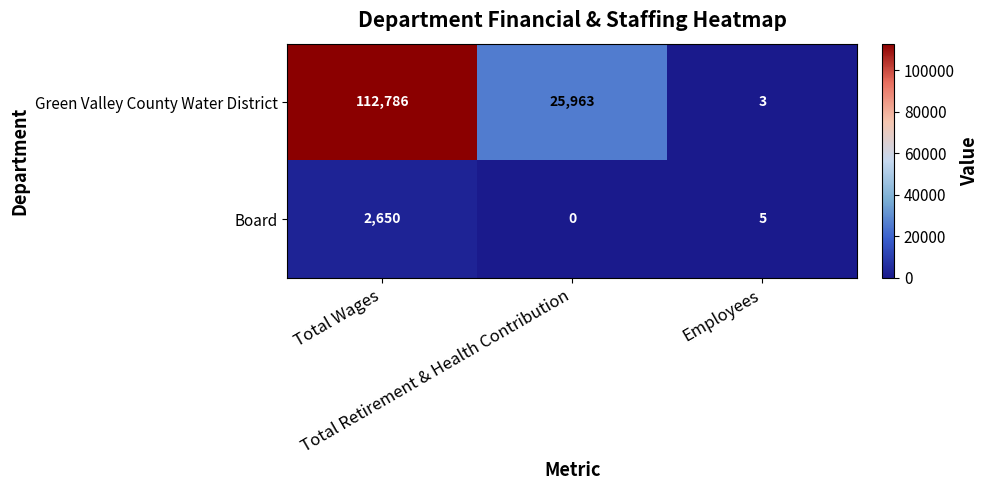

Which series has the widest spread of values?

Green Valley County Water District